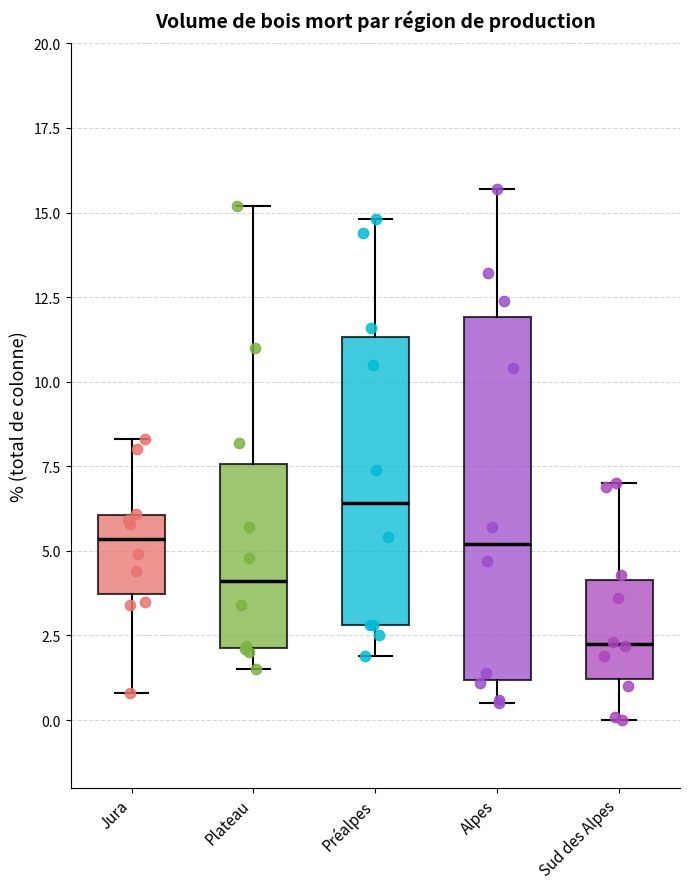

Reading left to right, read every box against the y-axis: the position of its median line, the range the box covers, and the ends of its whiskers. The values are not printed on the chart, so give them approximately, as read against the axis.

Jura: median 5.5, box 3.5 to 6.0, whiskers 1.0 to 8.5
Plateau: median 4.0, box 2.0 to 7.5, whiskers 1.5 to 15.0
Préalpes: median 6.5, box 3.0 to 11.5, whiskers 2.0 to 15.0
Alpes: median 5.0, box 1.0 to 12.0, whiskers 0.5 to 15.5
Sud des Alpes: median 2.5, box 1.0 to 4.0, whiskers 0.0 to 7.0